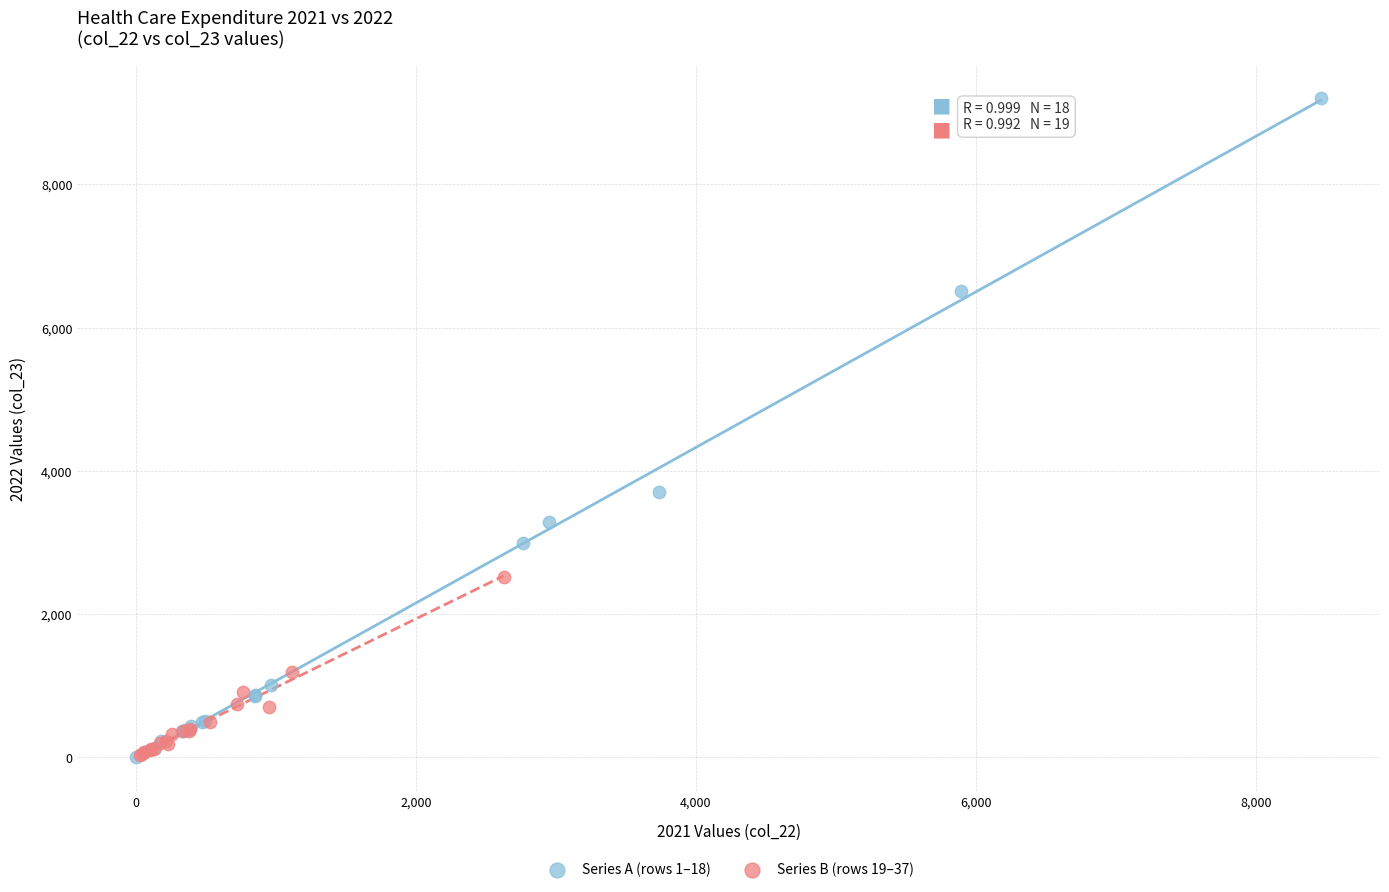

Which series has the widest spread of Y values?

Series A (rows 1–18)